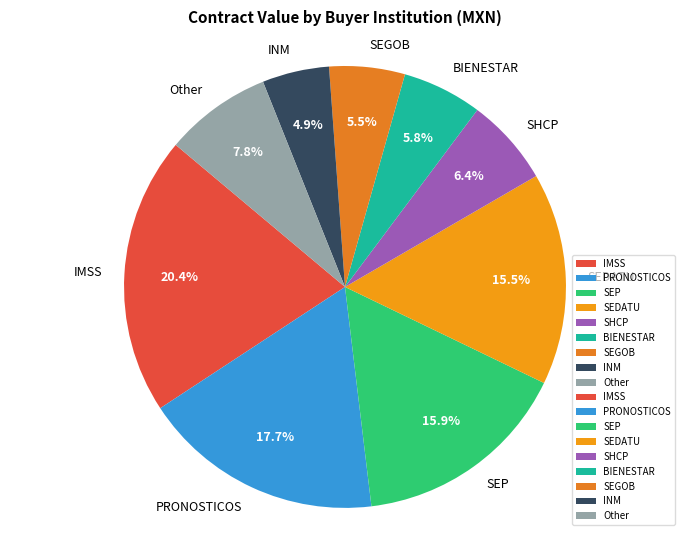

How many segments does this pie chart have?

9